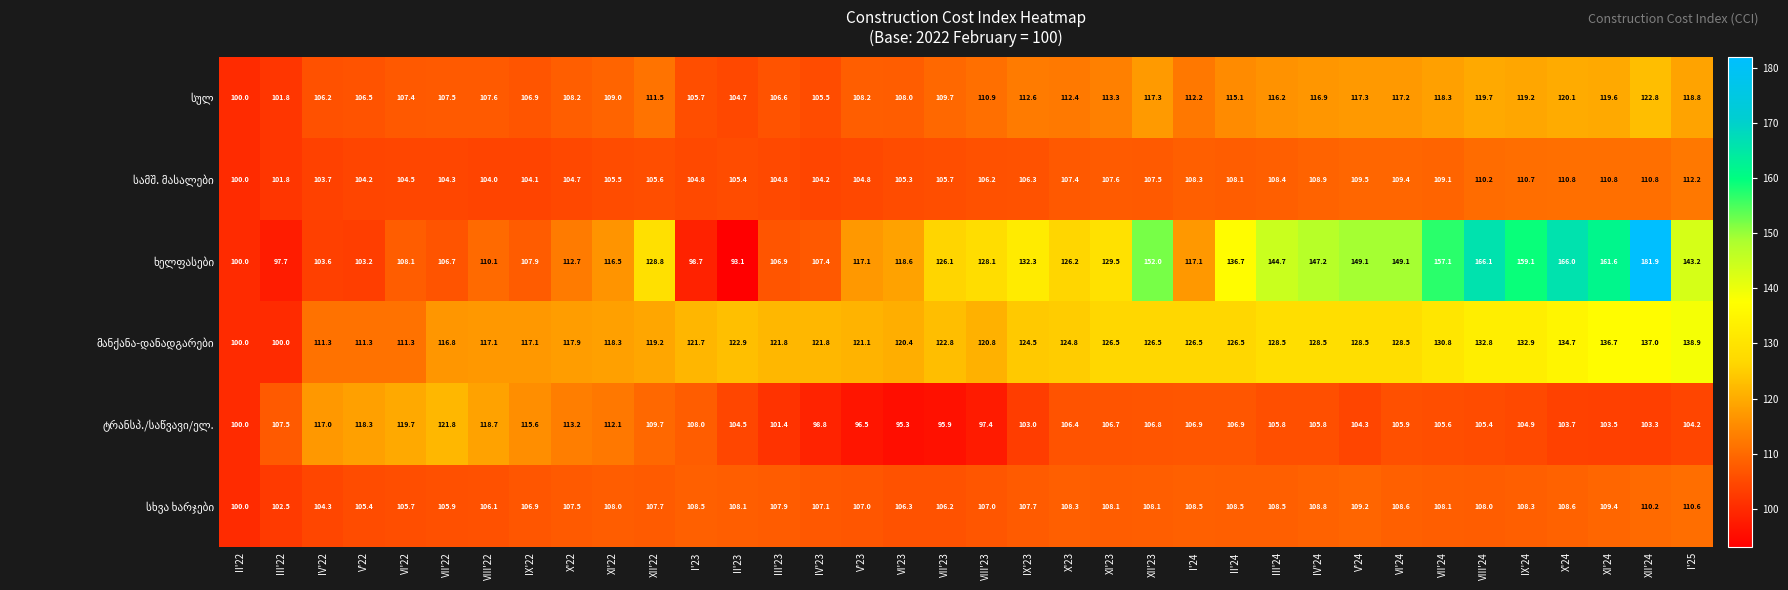

What is the minimum value shown in the chart?

93.1